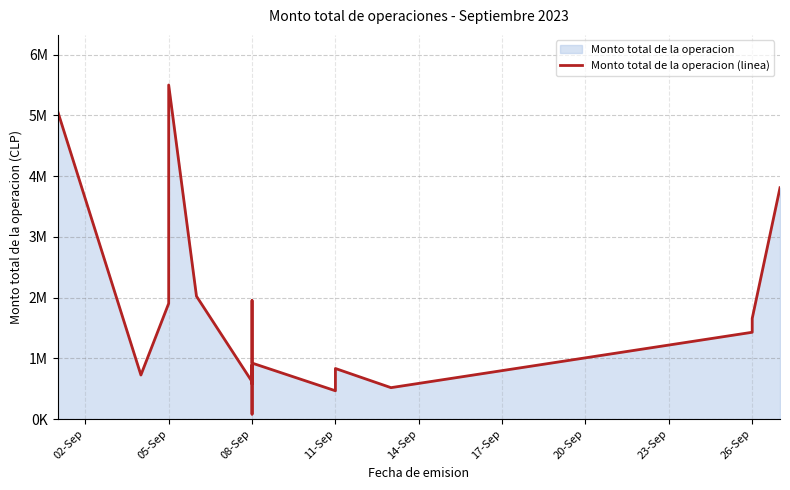

The chart shows a value of 2166724 at 02-Sep. True or false?

False